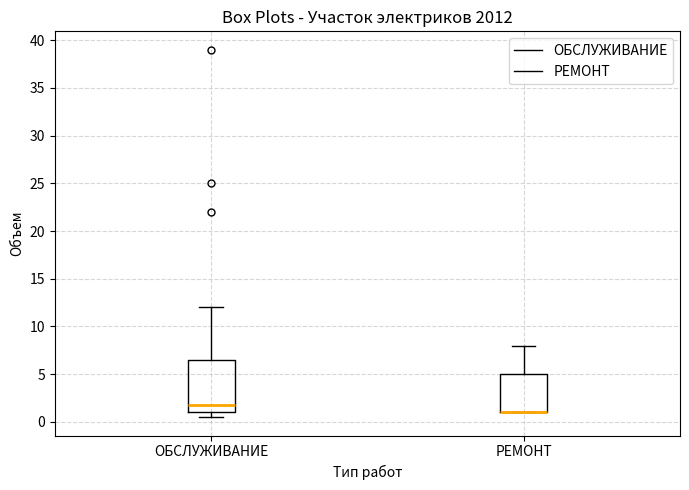

Comparing the boxes themselves (not the whiskers), which one is the tallest?

ОБСЛУЖИВАНИЕ